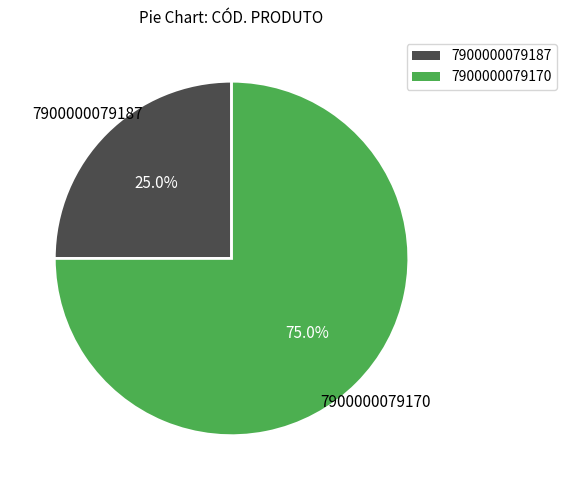

What percentage is the 7900000079187 slice, to the nearest percent?

25%